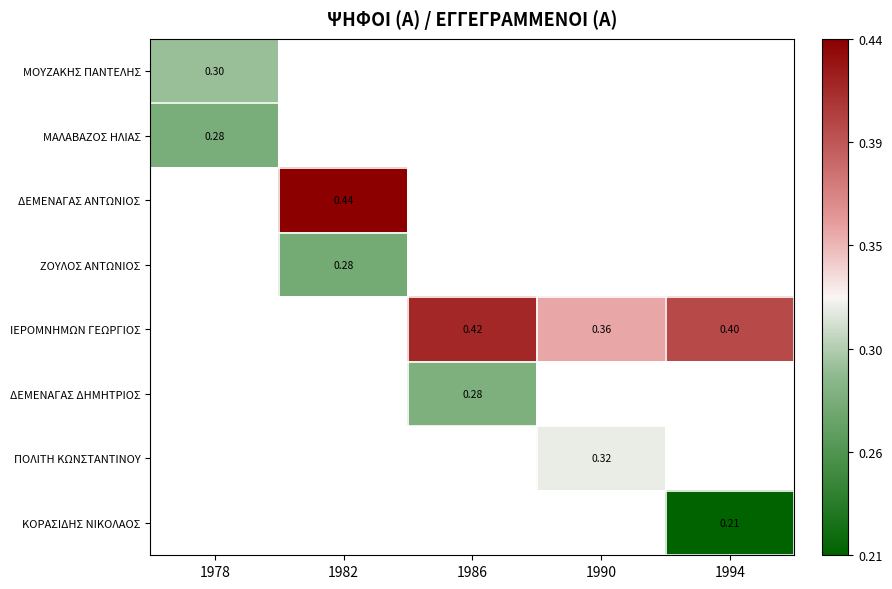

Count the number of categories in the chart.

5